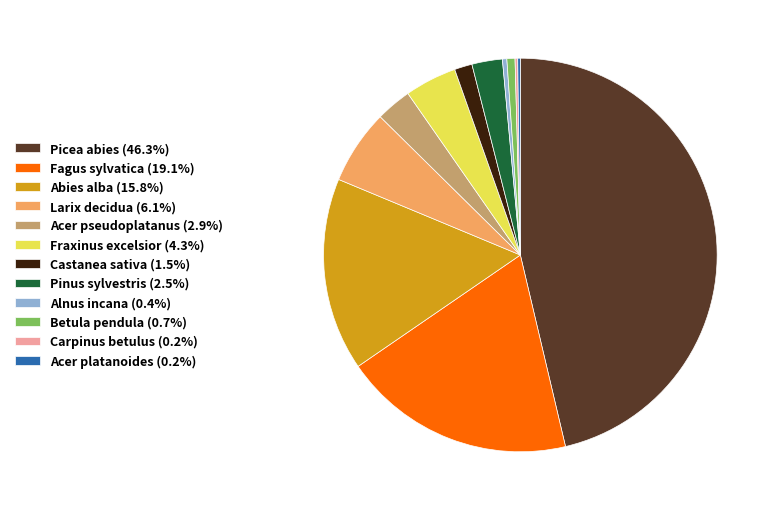

Is the sum of Alnus incana (0.4%) and Larix decidua (6.1%) greater than half?

No